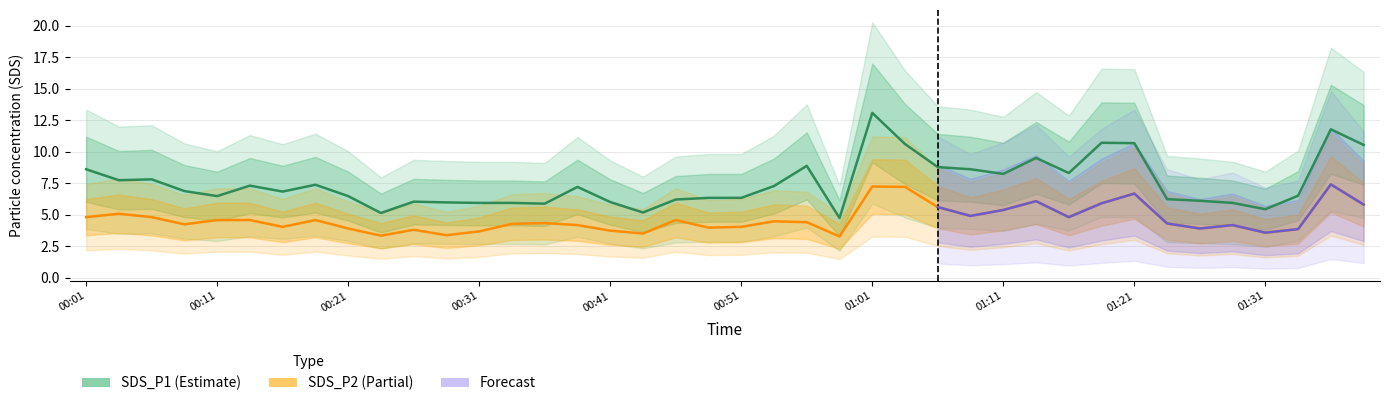

True or false: SDS_P1 has more than 2 interior local peaks.

True